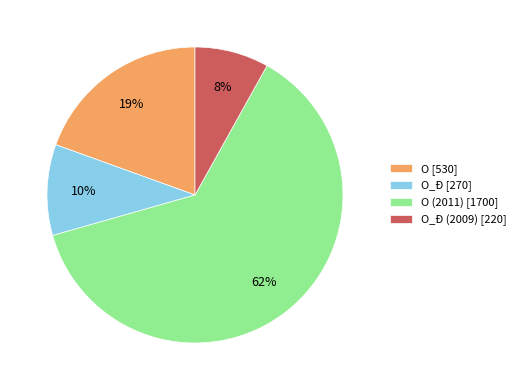

Count the number of slices in the pie.

4